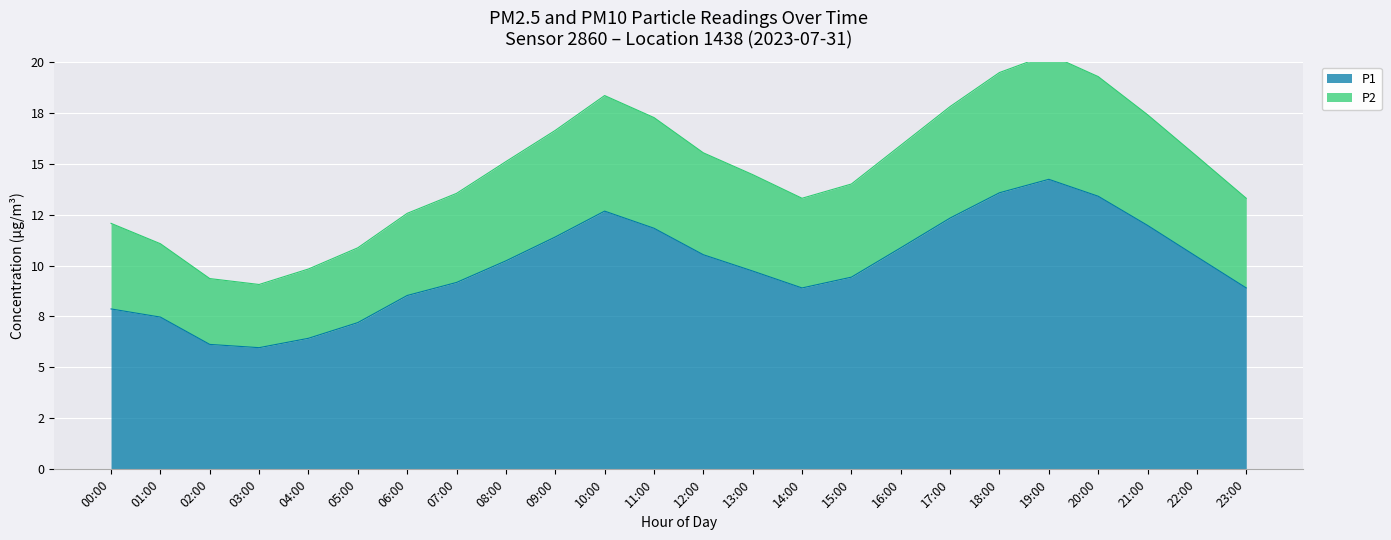

True or false: P2 and P1 intersect in this chart.

False